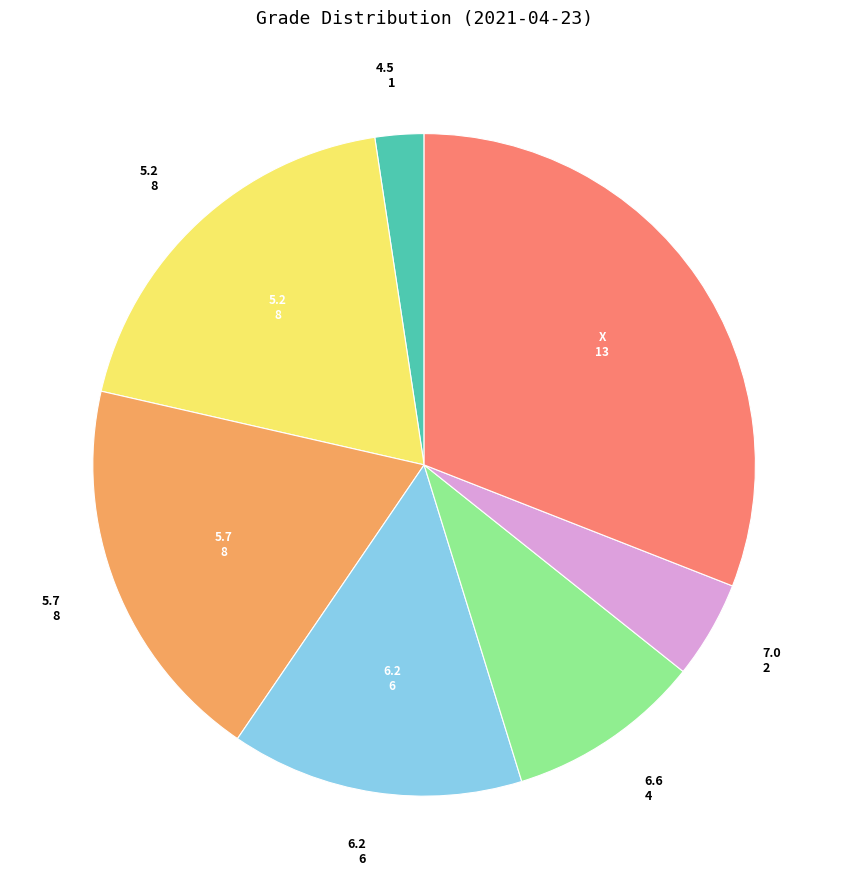

Is there any slice that represents more than half of the pie?

No